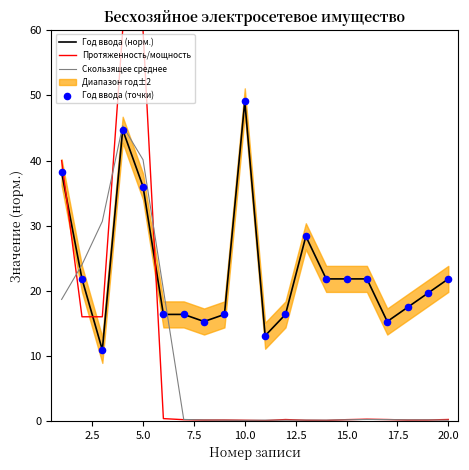

True or false: Год ввода (норм.) and Скользящее среднее cross at least once.

True